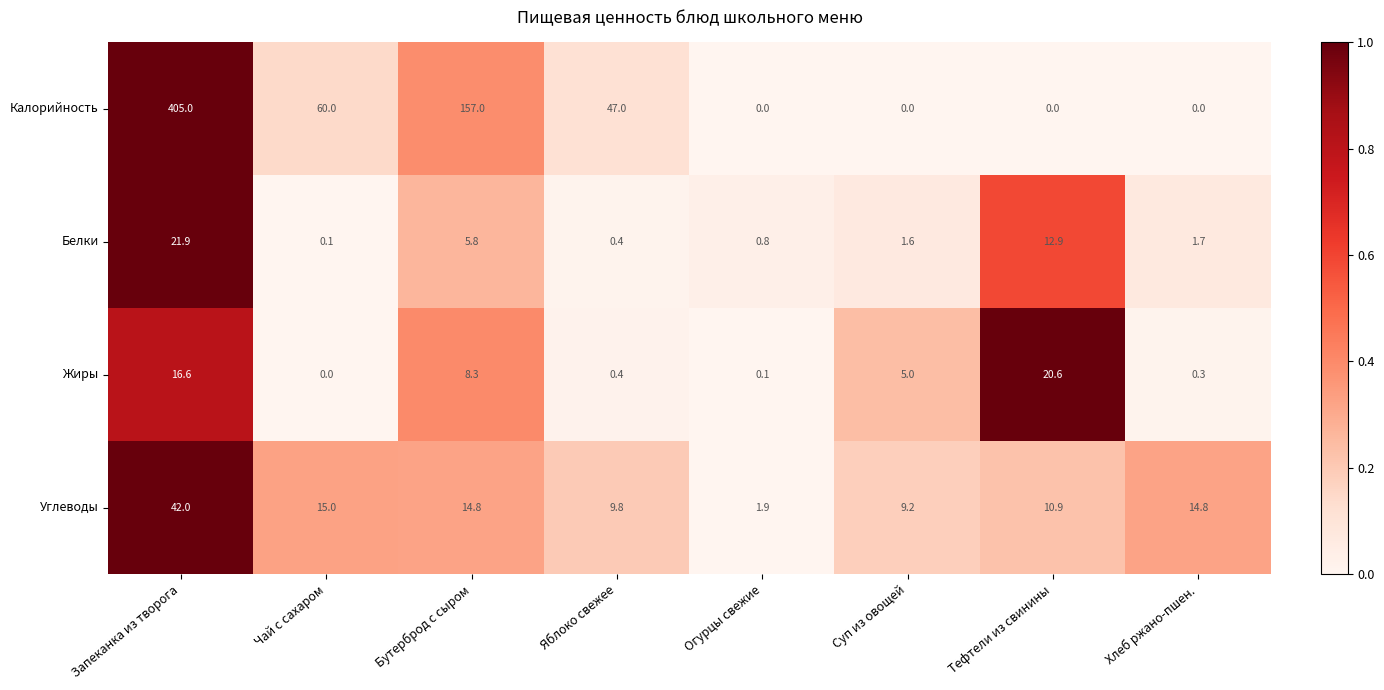

The value of Углеводы at Яблоко свежее is 14.1. True or false?

False